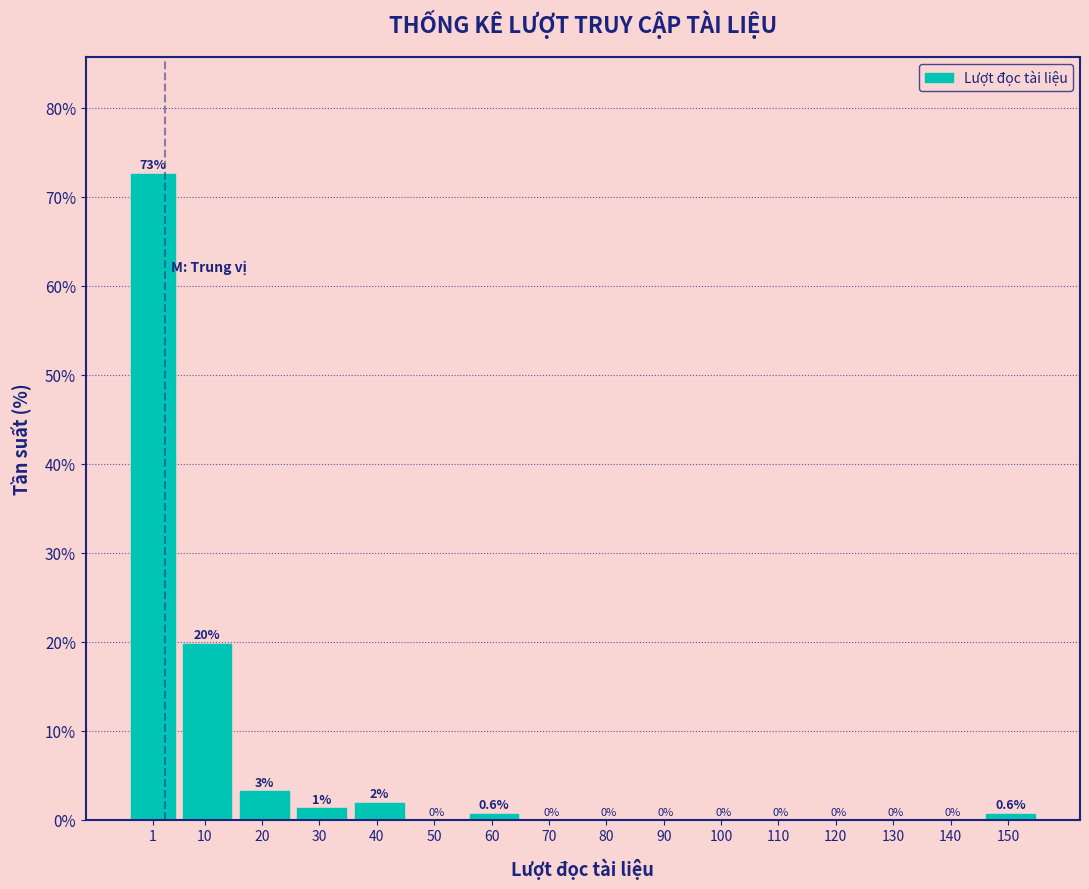

The value at 50 is 23.2. True or false?

False